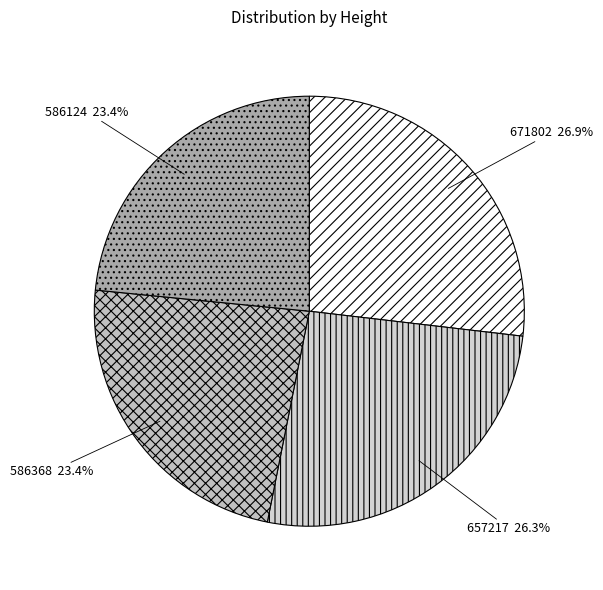

What percentage do 657217 and 586124 together represent?

49.7%